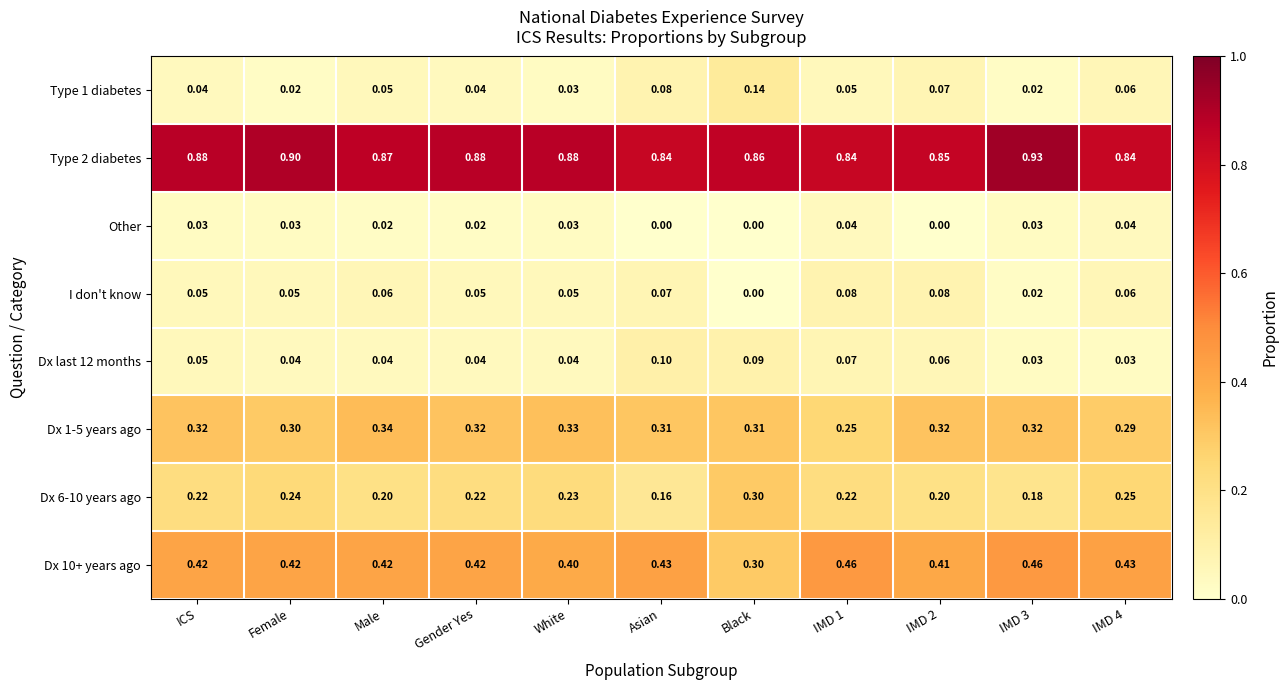

Is the value of Dx last 12 months at IMD 2 greater than the value of Dx 10+ years ago at IMD 3?

No